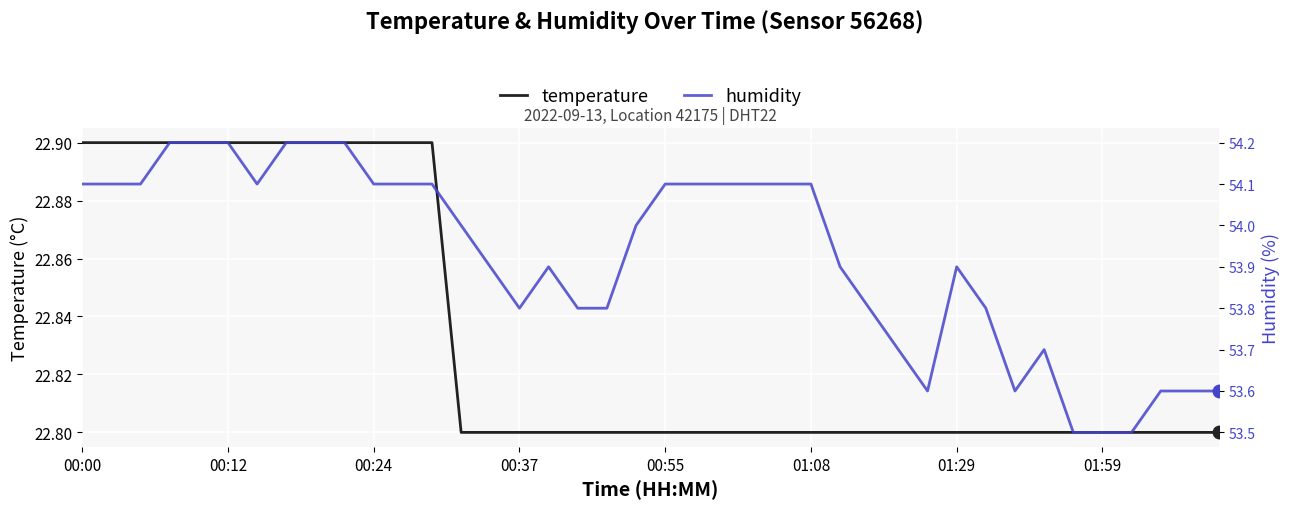

Where does the humidity series first go above 54?

00:00